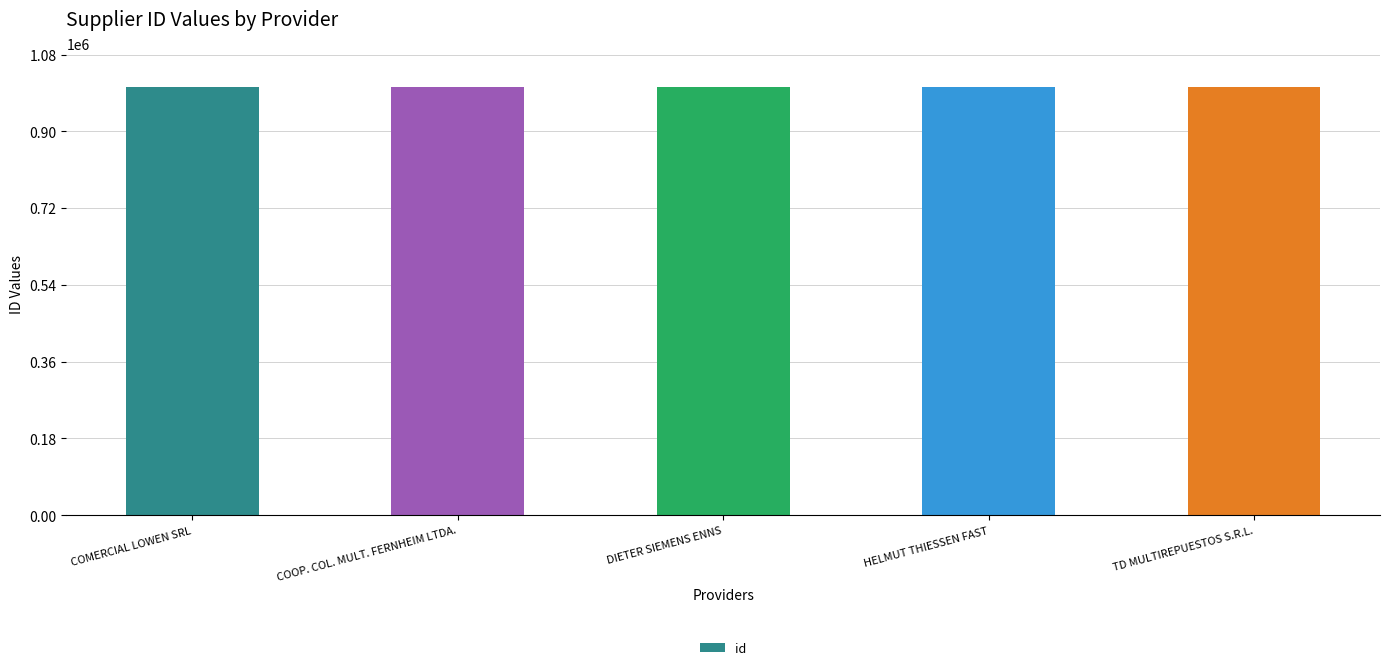

Approximately how many times larger is the value at COMERCIAL LOWEN SRL compared to HELMUT THIESSEN FAST?

1.0